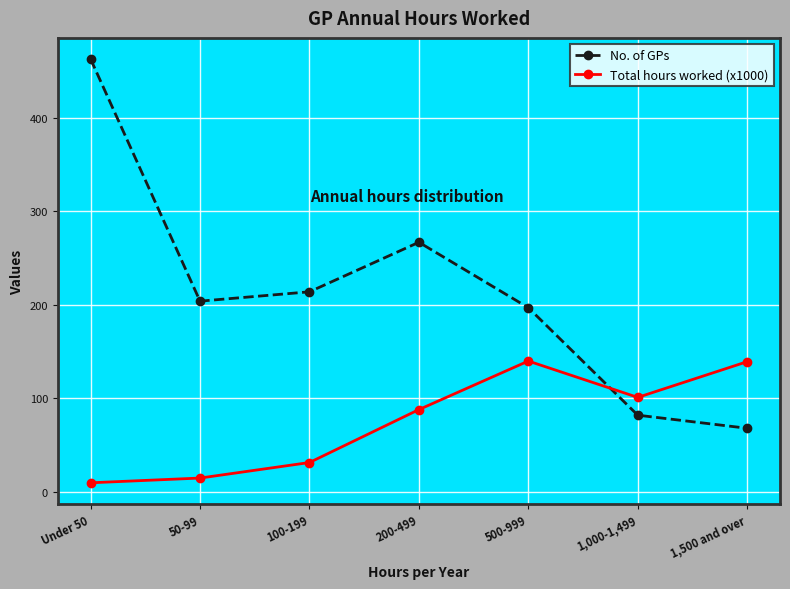

At which label does Total hours worked (x1000) first exceed 87?

200-499